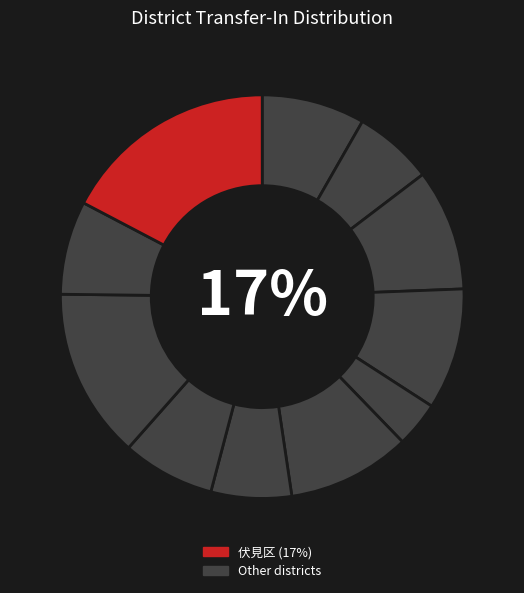

How many slices are in this pie chart?

11